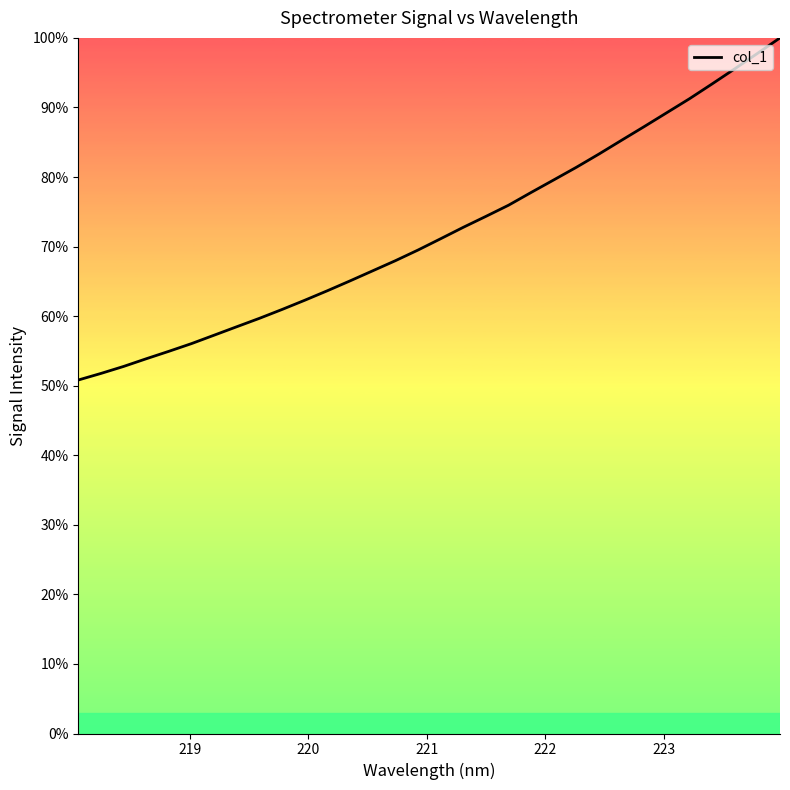

How many values are below 71?

16